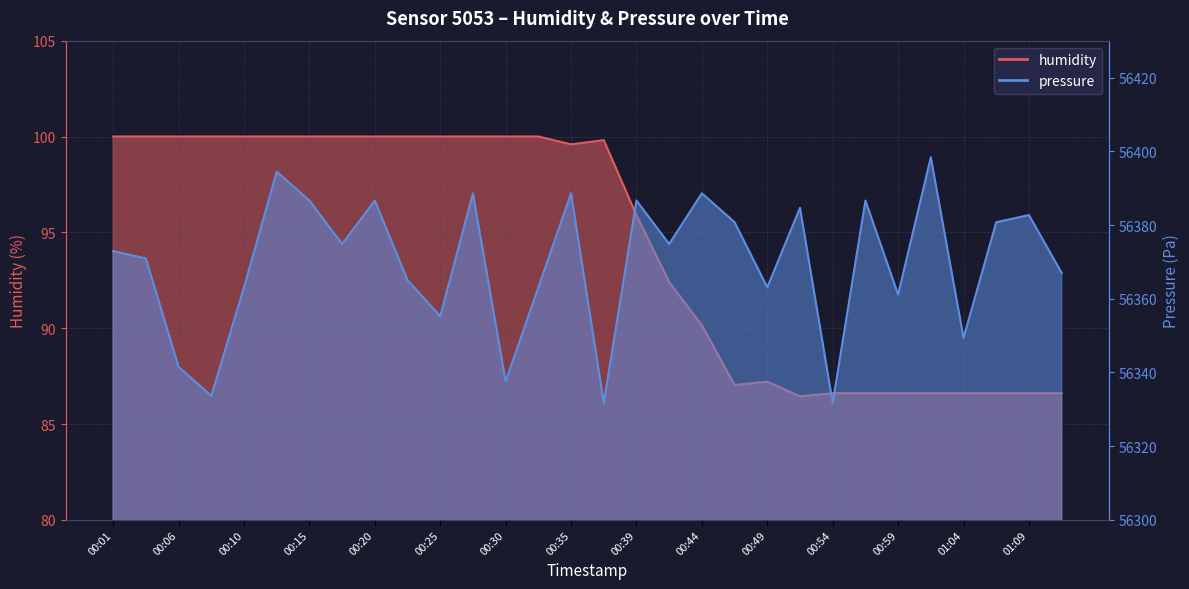

True or false: humidity and pressure cross at least once.

False